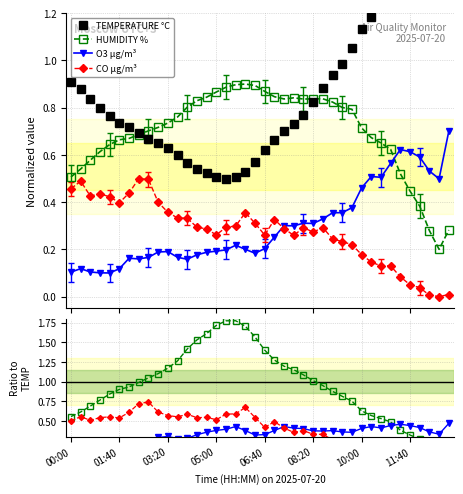

True or false: O3 µg/m³ and TEMPERATURE °C intersect in this chart.

False